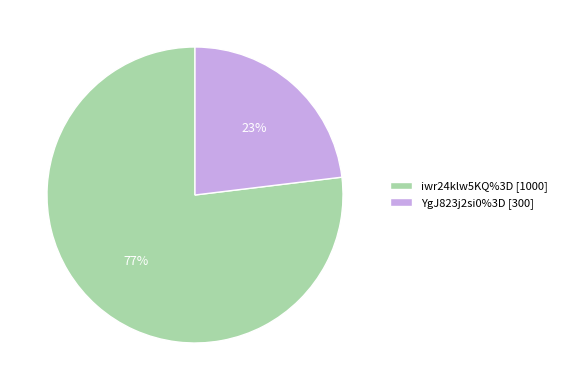

Which has a higher value, iwr24klw5KQ%3D or YgJ823j2si0%3D?

iwr24klw5KQ%3D